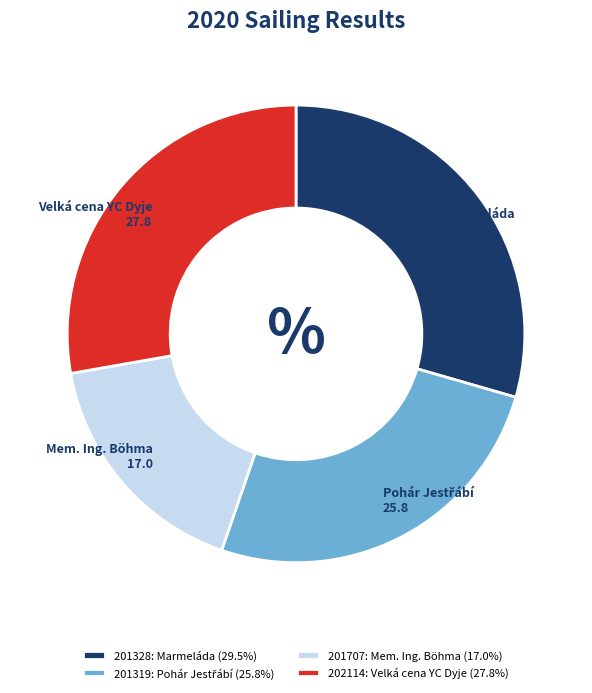

True or false: 202114 accounts for 28% of the total.

True